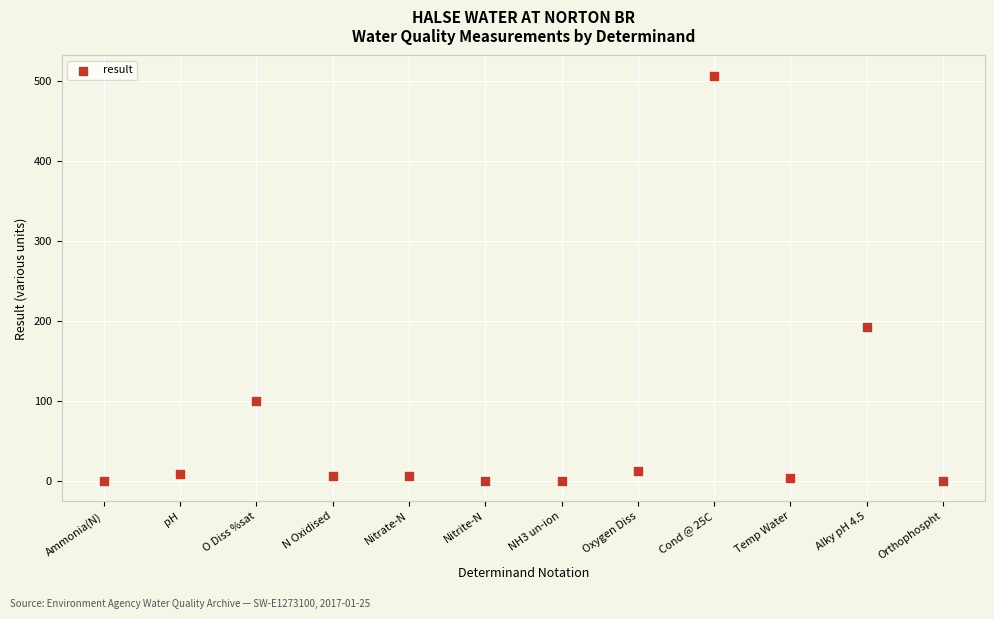

What Y value in the scatter plot is closest to 253?

193.0